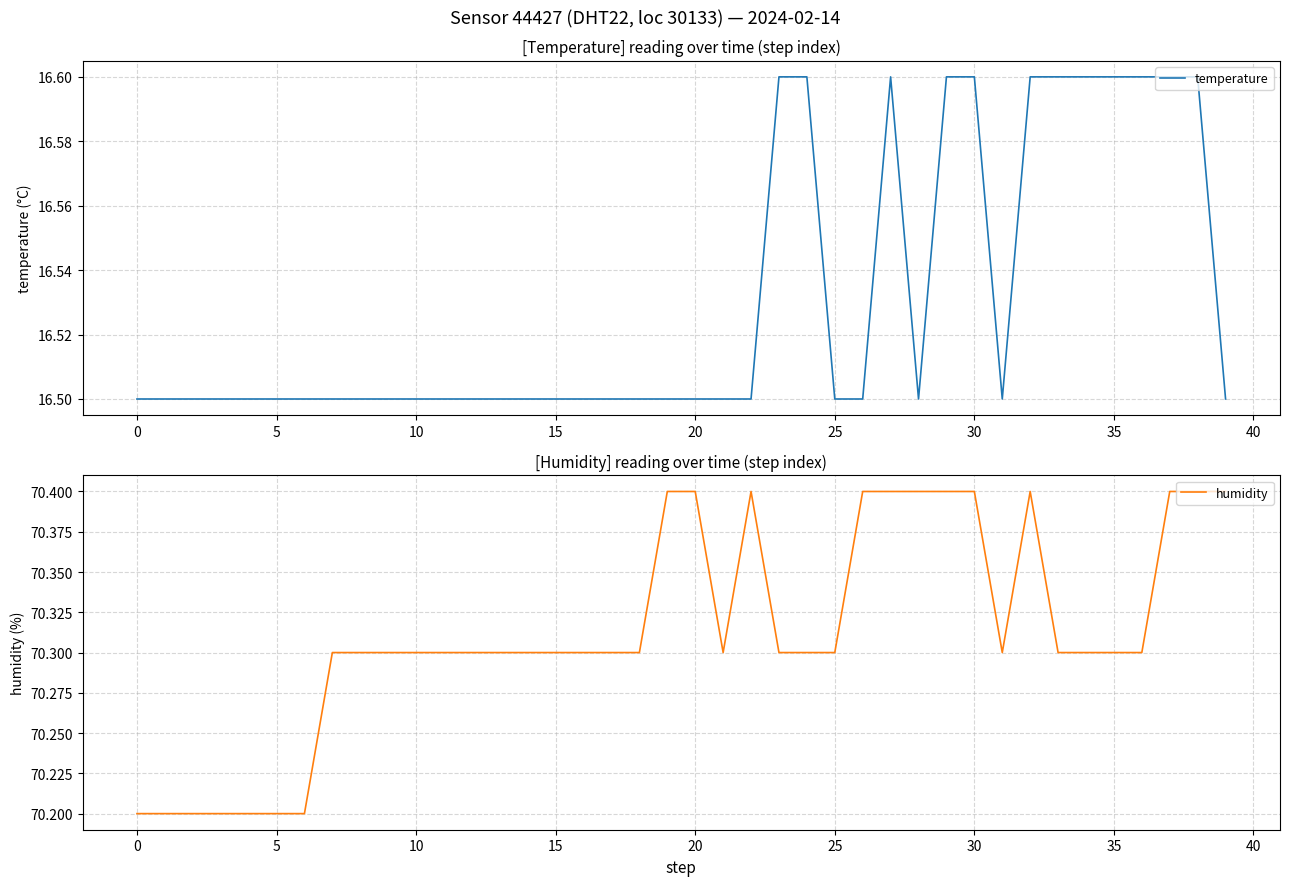

Rank the series by their maximum value, from highest to lowest.

humidity, temperature